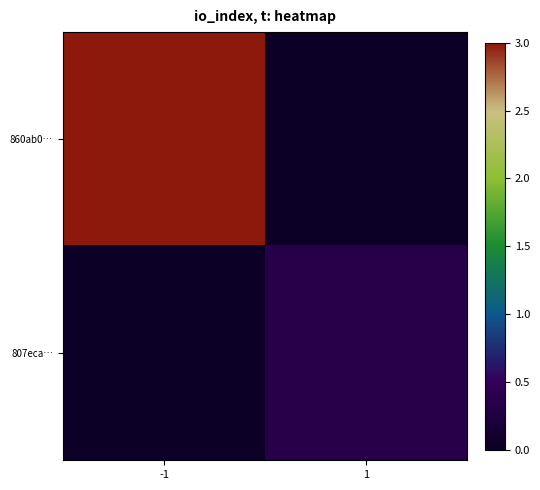

At which category does the chart reach its peak across all series?

-1